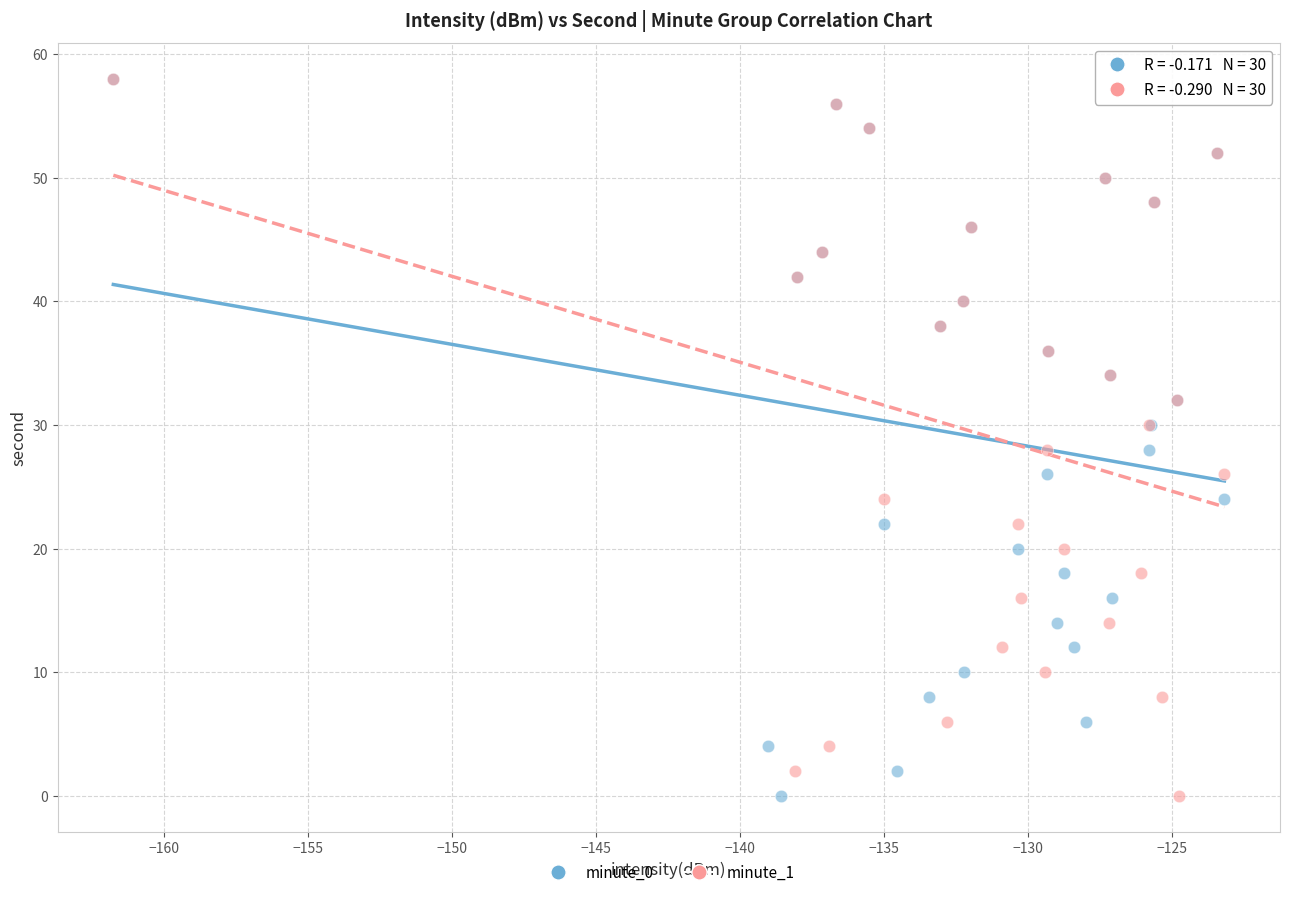

What are all the series names shown in the legend?

minute_0, minute_1